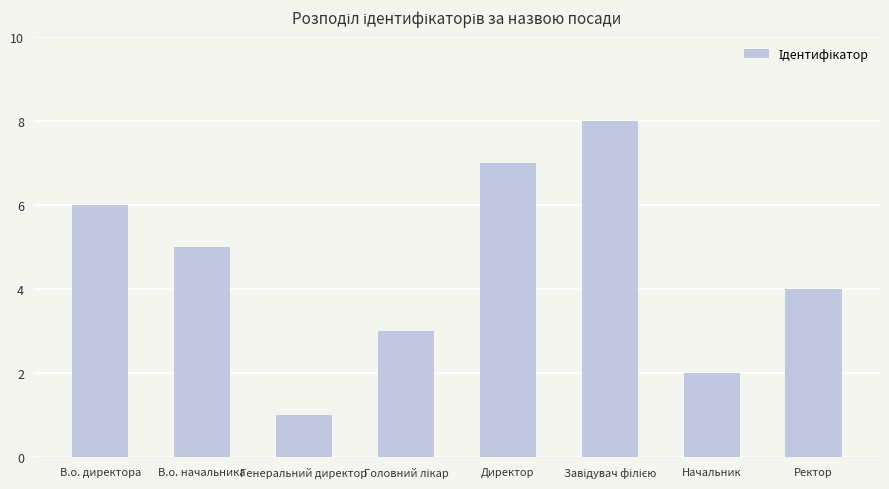

How many data points does each series have?

8